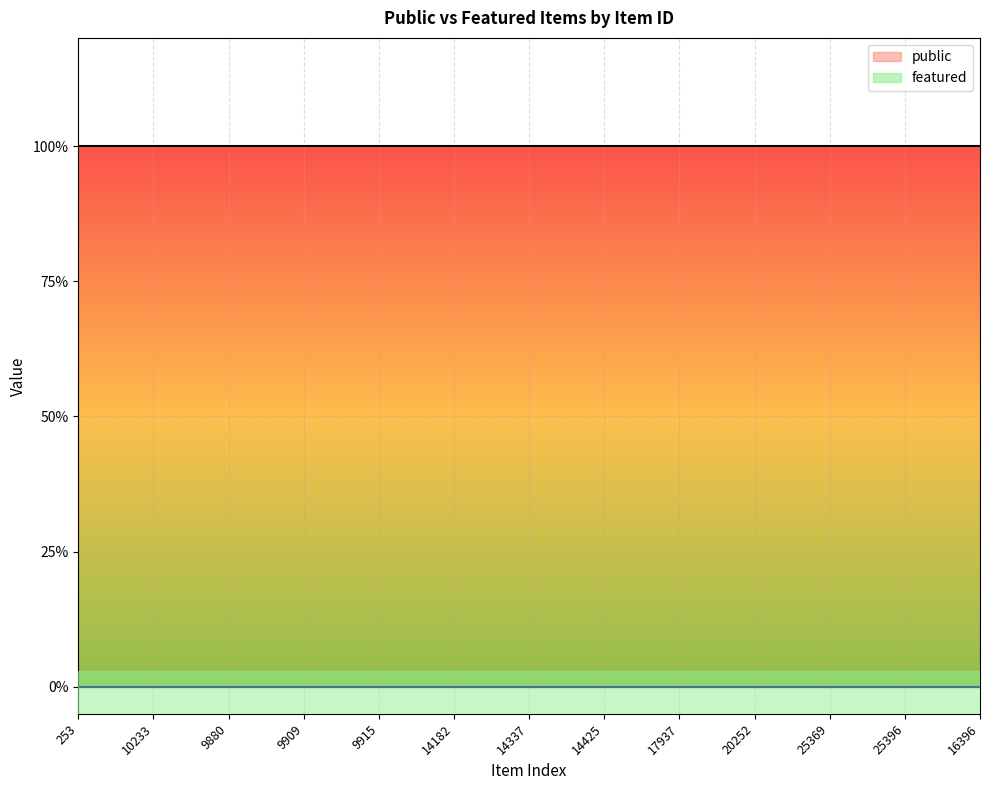

What is the value of the public point at the 20th from the left?

1